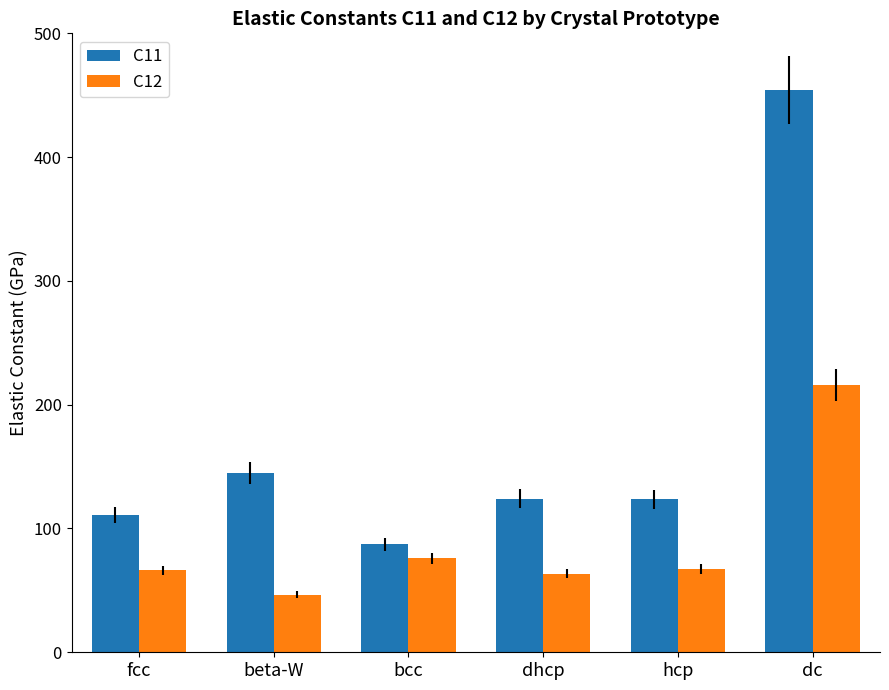

Rank the series by their maximum value, from highest to lowest.

C11, C12